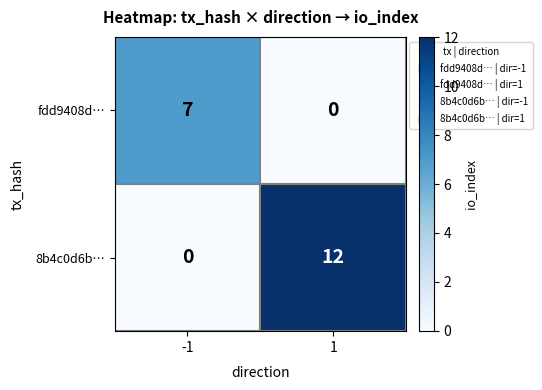

Reading right to left, what are all the values shown in this chart?

fdd9408d…: 1=0	-1=7
8b4c0d6b…: 1=12	-1=0